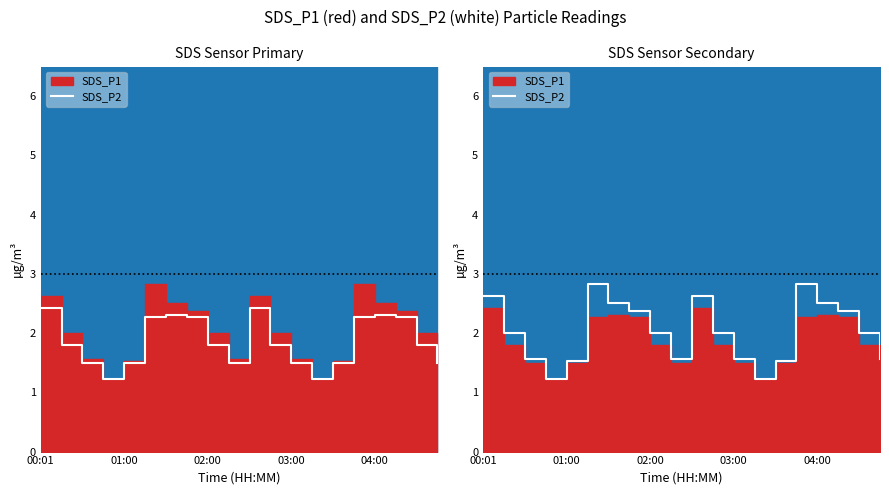

What position from the right is 6?

14